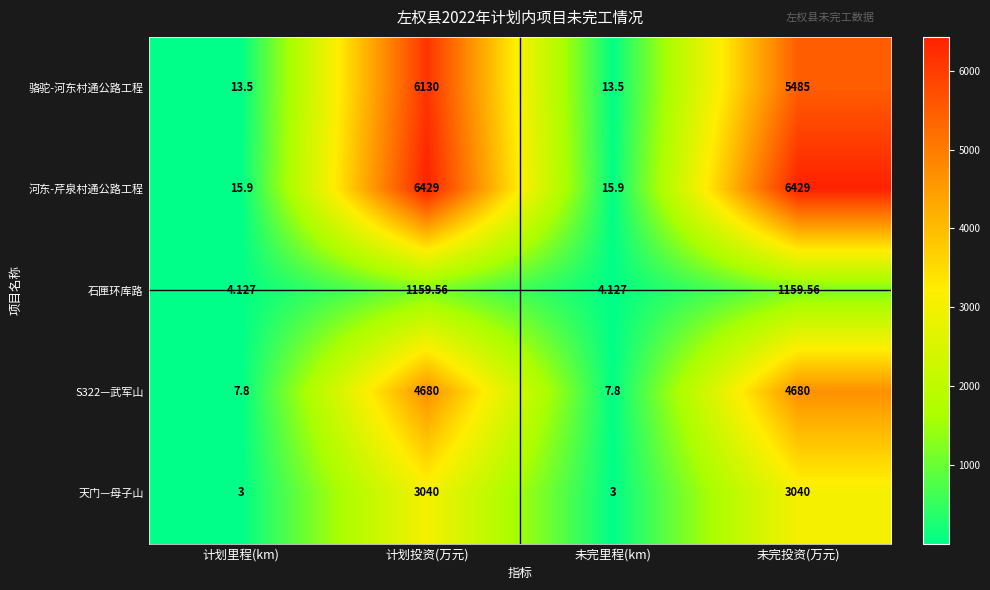

Which series has the largest total across all categories?

河东-芹泉村通公路工程